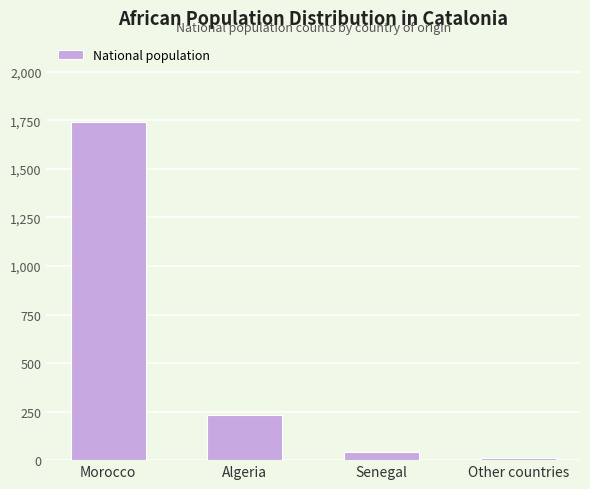

Where does the data first go above 231?

Morocco